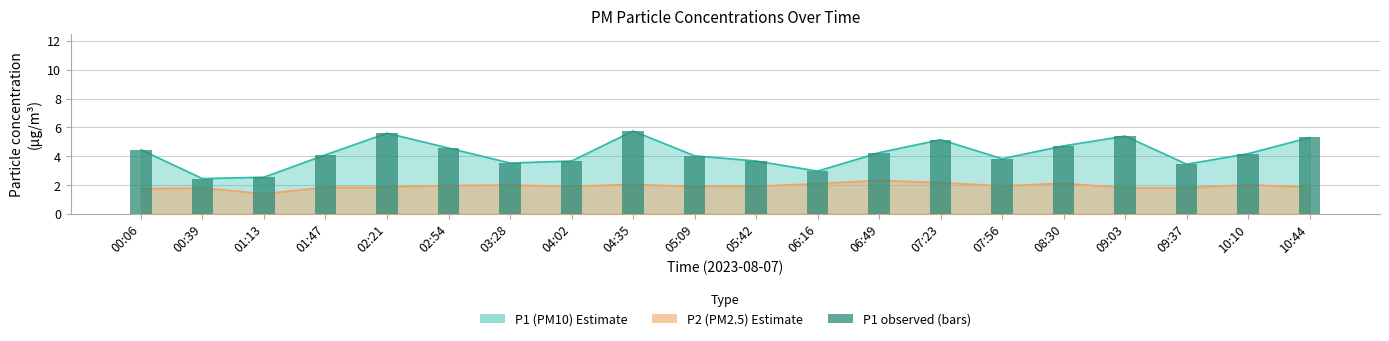

Is it true that the value at 03:28 is 2.1?

False